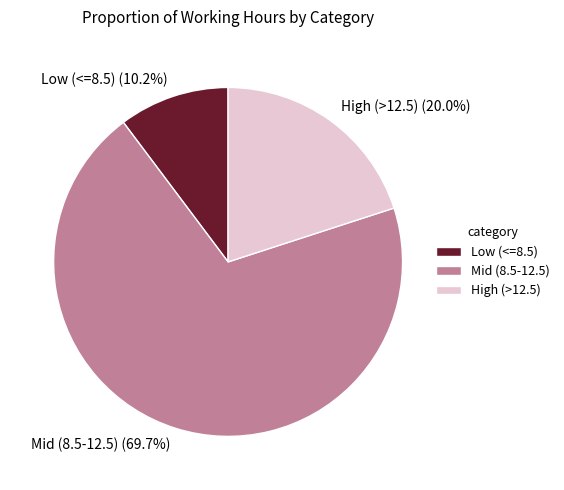

To the nearest percent, what is the average slice percentage?

33%